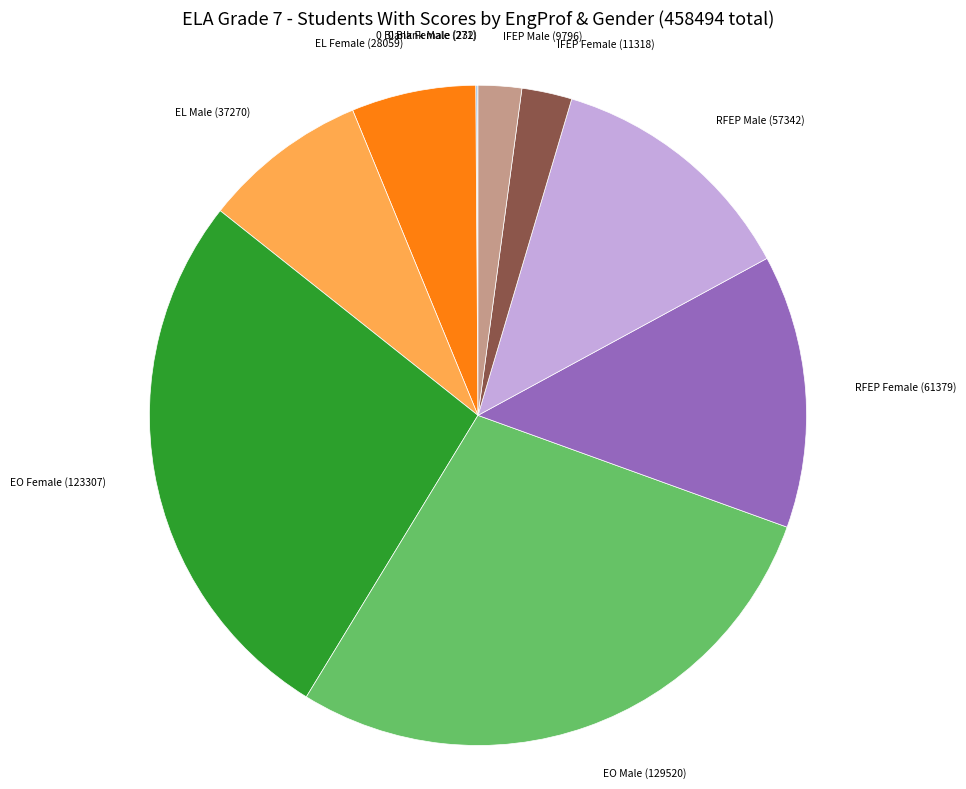

Does any single category account for the majority?

No